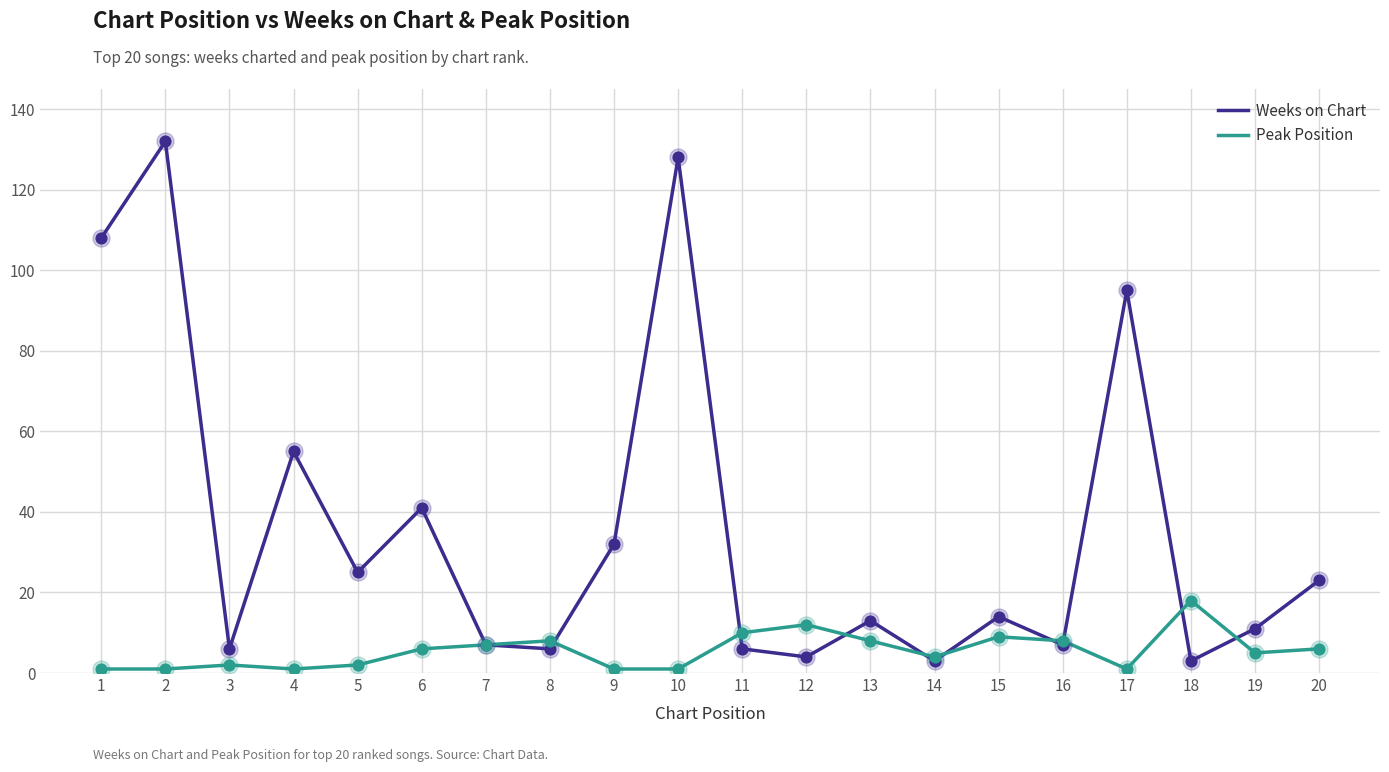

Which series has the largest total across all categories?

Weeks on Chart